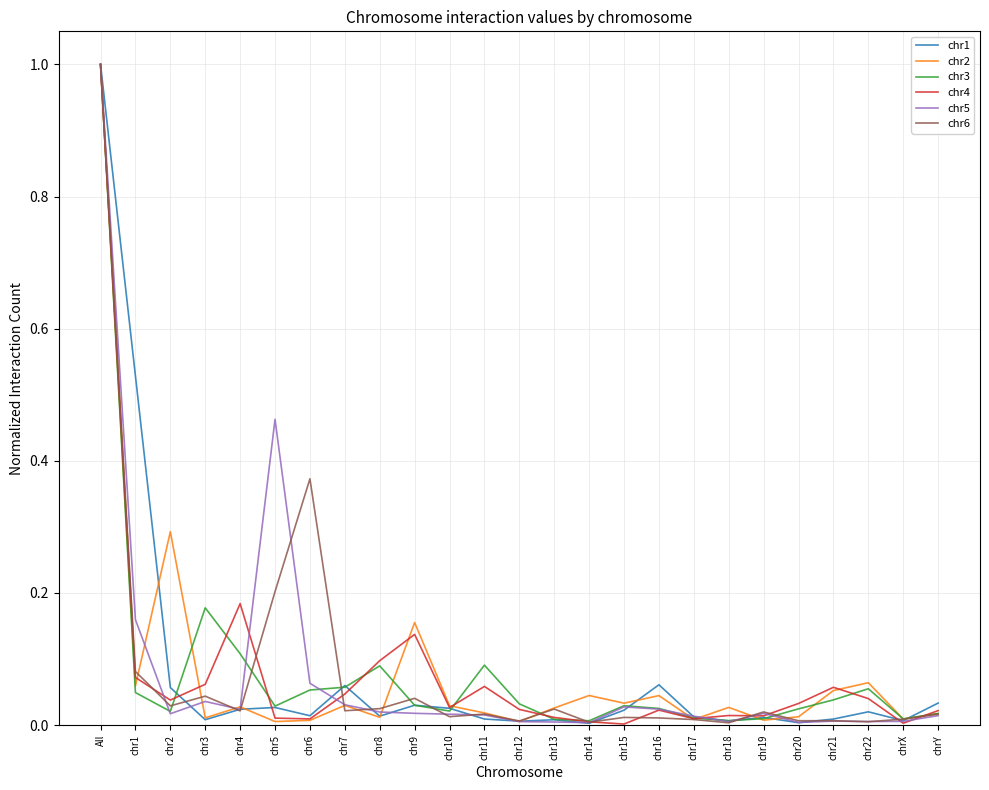

How many lines are shown in the chart?

6